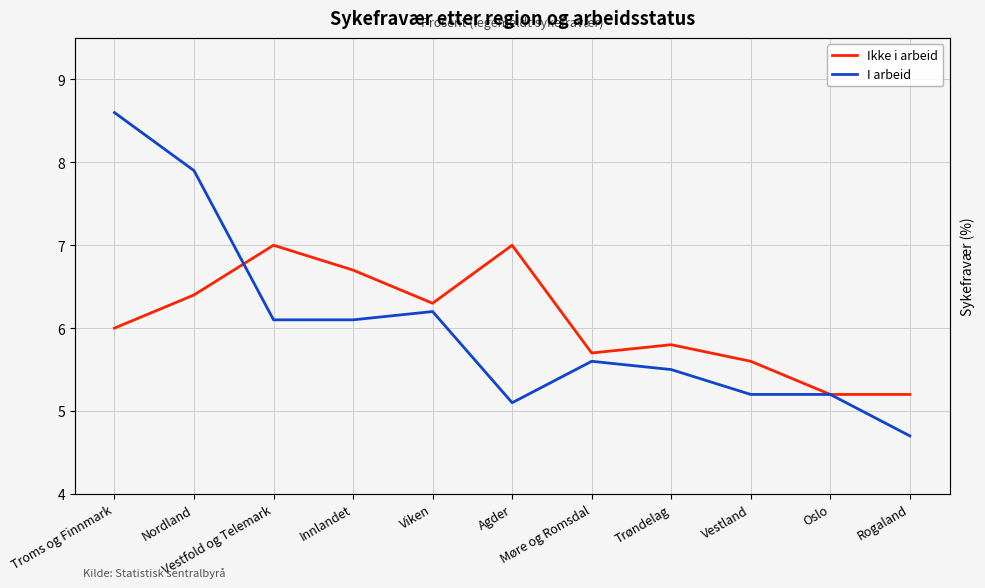

What is the label of the 7th point from the right?

Viken